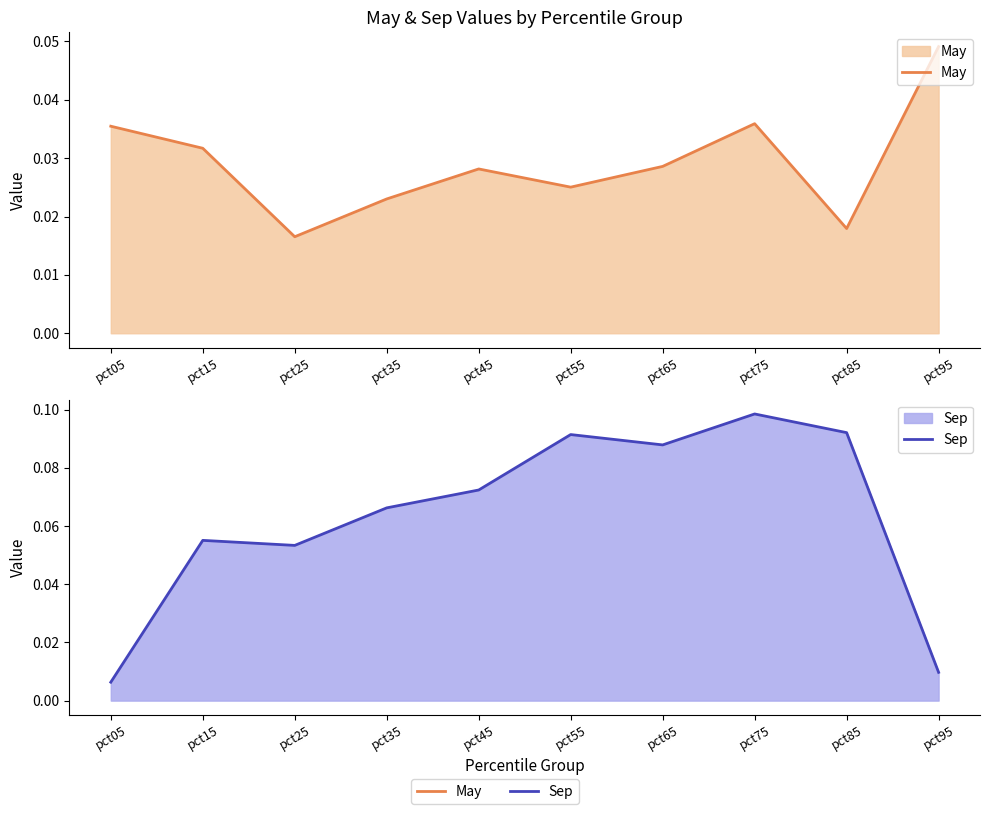

At how many categories does at least one series exceed 0?

10